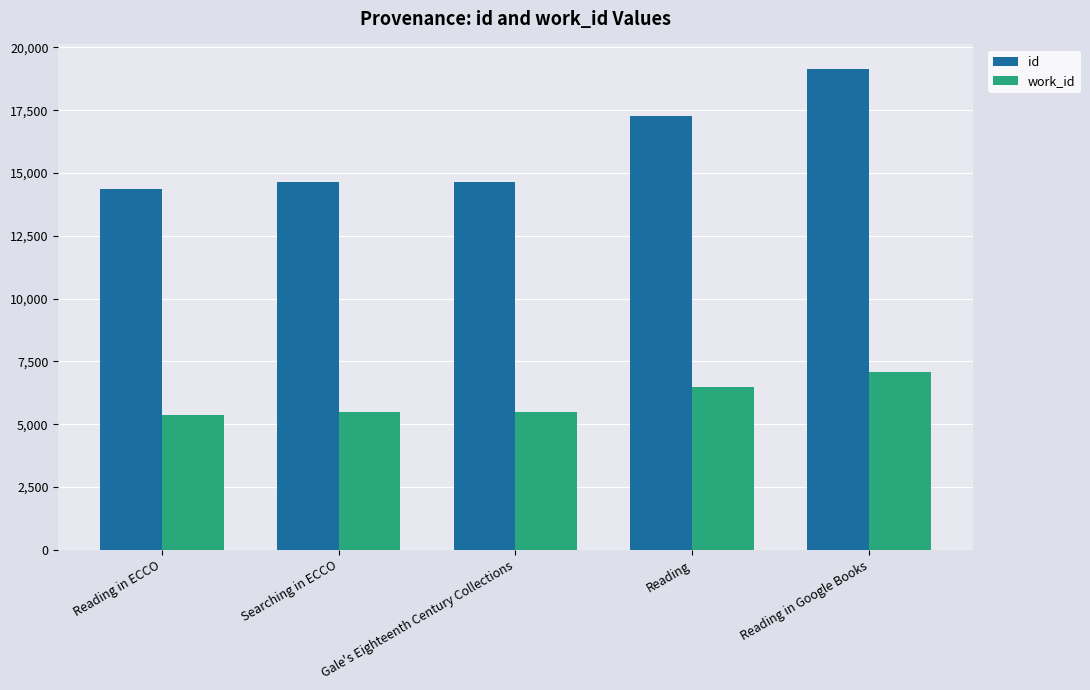

True or false: work_id has a value of 7094 at Reading in Google Books.

True